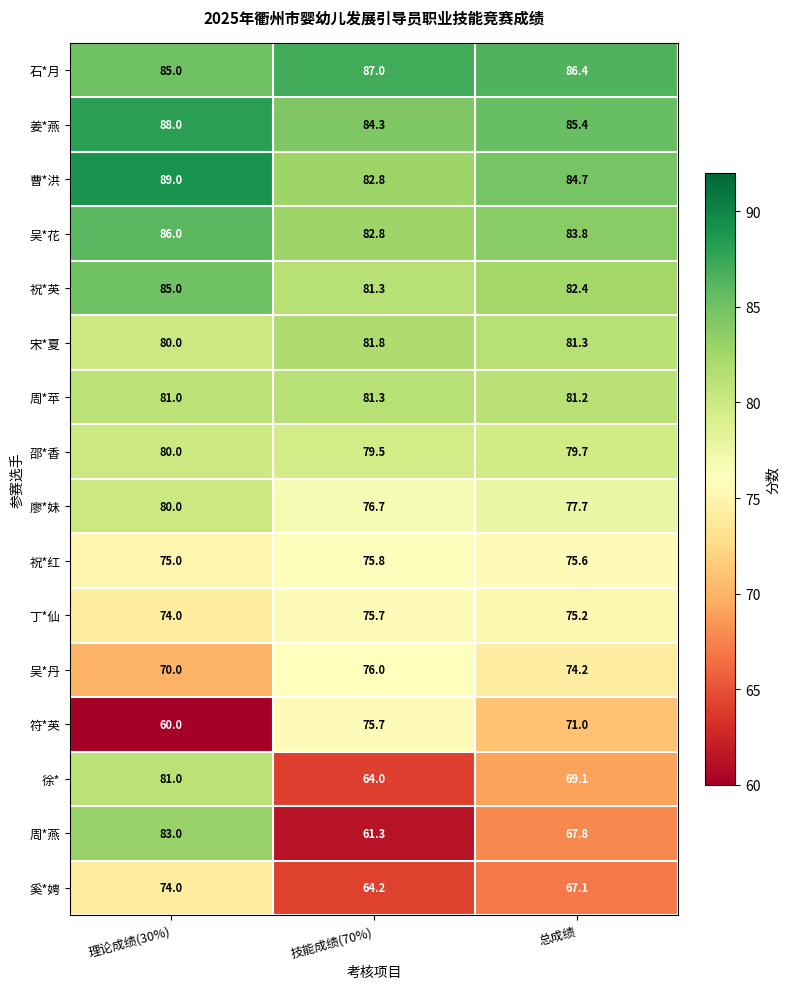

The value of 吴*丹 at 技能成绩(70%) is 76.0. True or false?

True